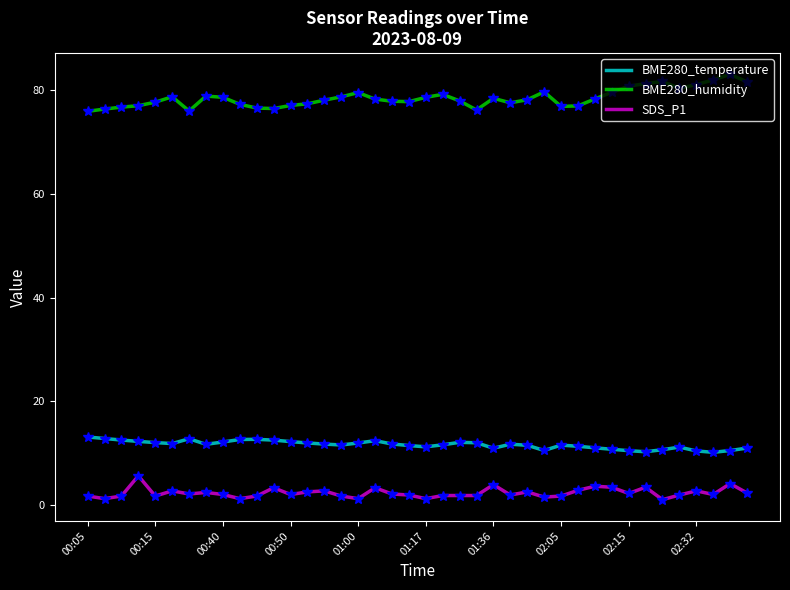

What is the difference between the maximum and minimum values in the BME280_temperature series?

3.0